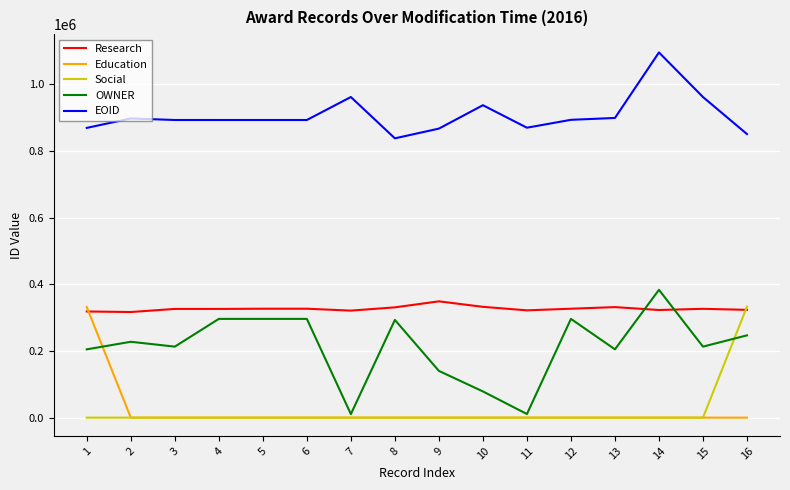

Which series has the largest total across all categories?

EOID